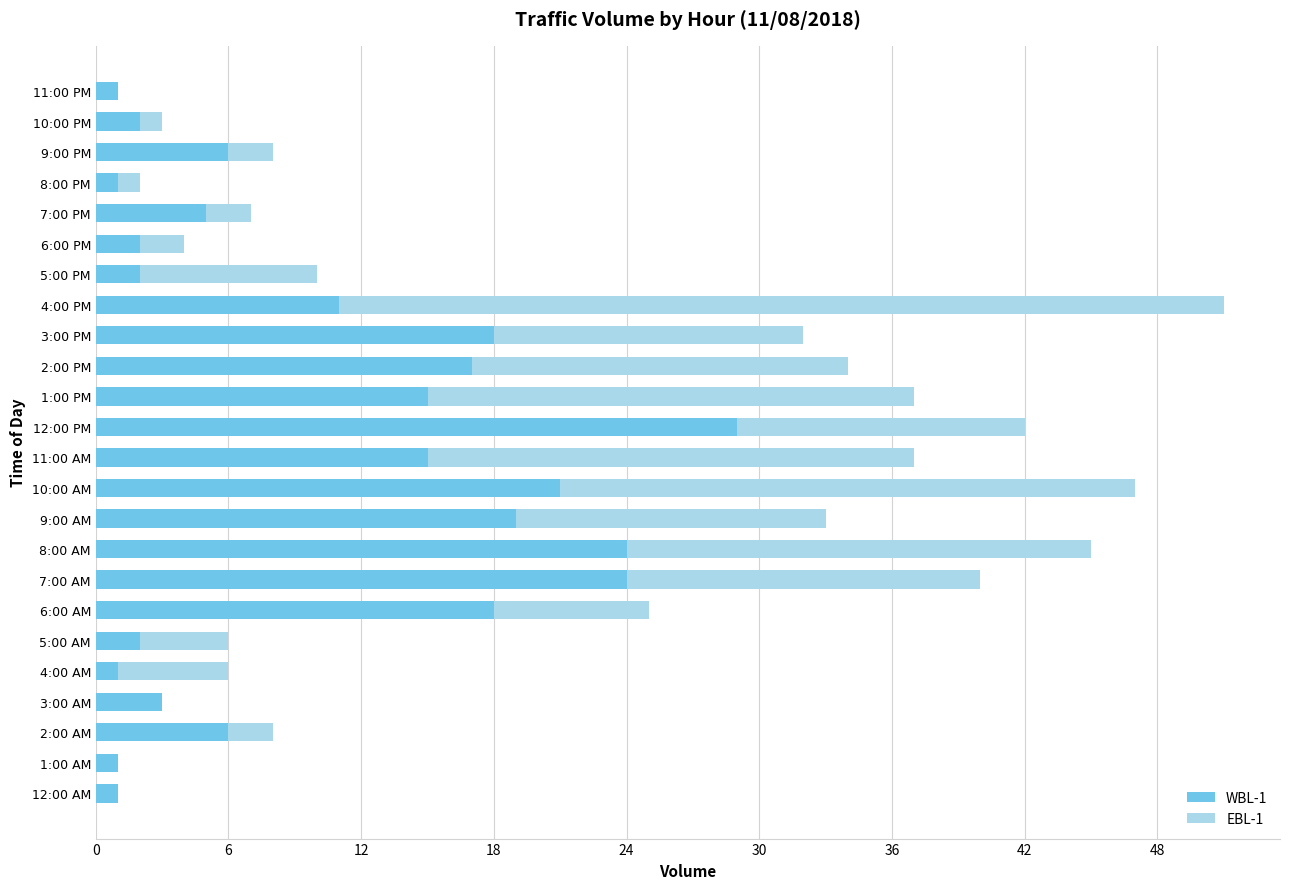

At which category is the sum across all series the highest?

4:00 PM